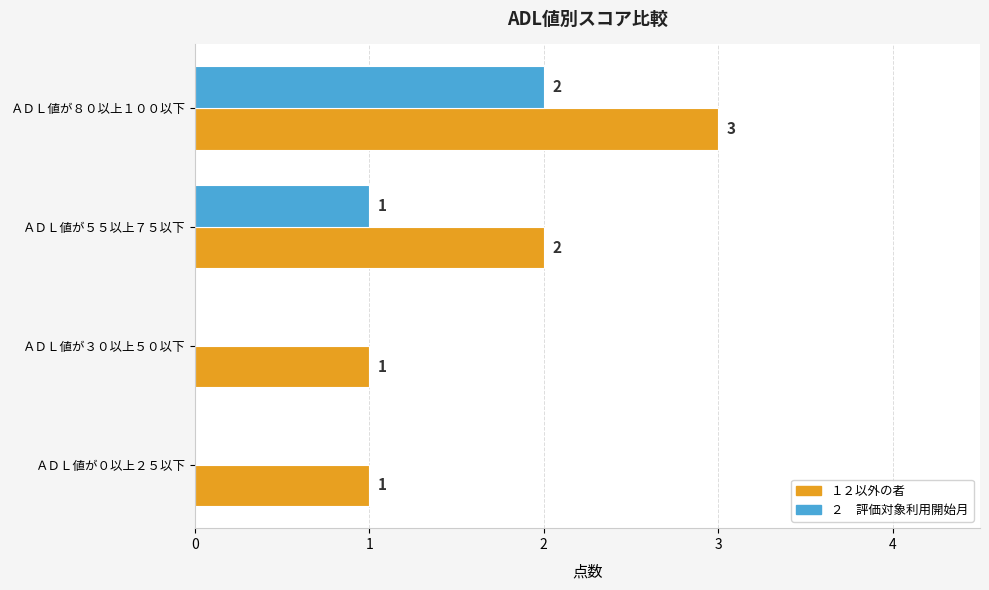

At which category does the chart reach its peak across all series?

ＡＤＬ値が８０以上１００以下